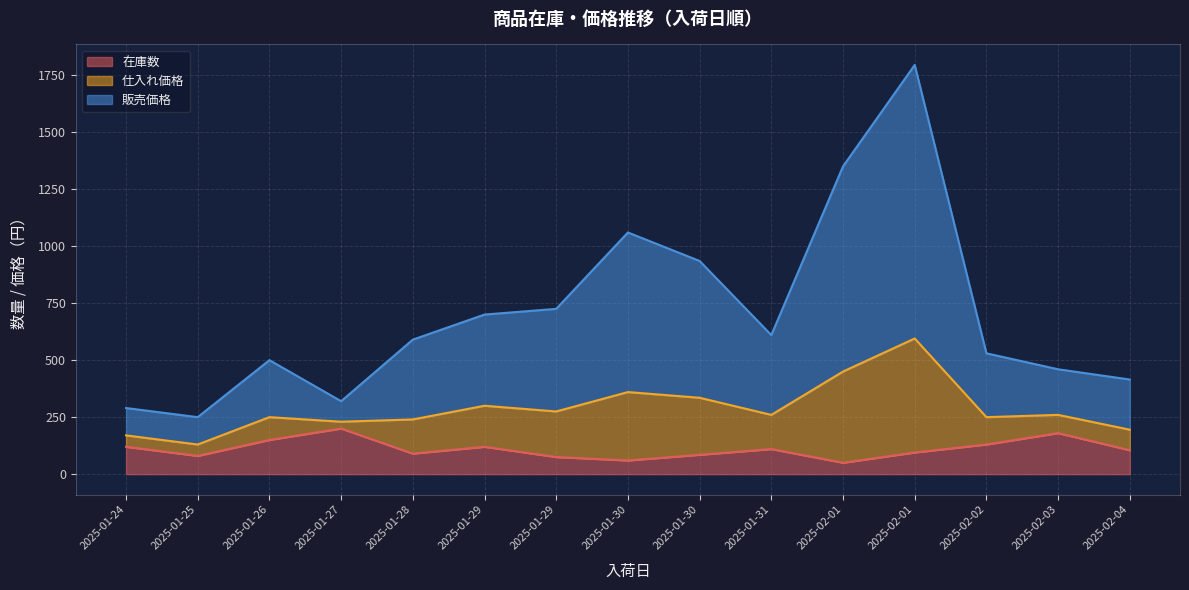

What is the label of the 10th point from the left?

2025-01-31